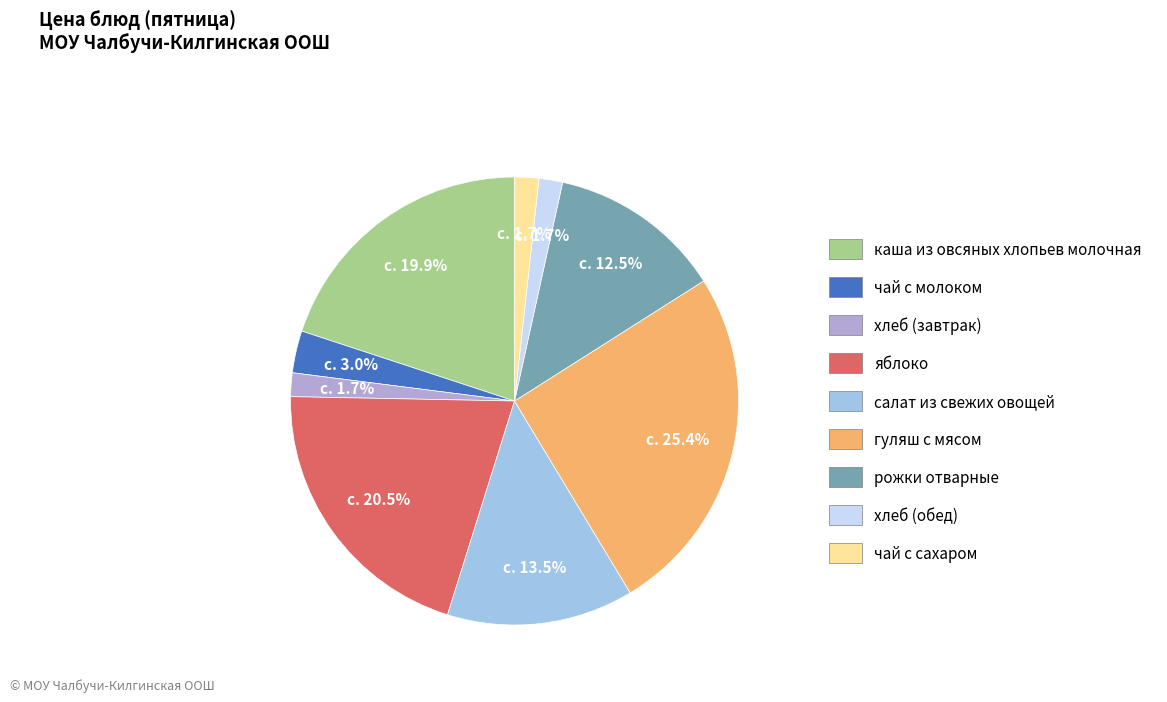

To the nearest percent, what is the combined percentage of рожки отварные and каша из овсяных хлопьев молочная?

32%